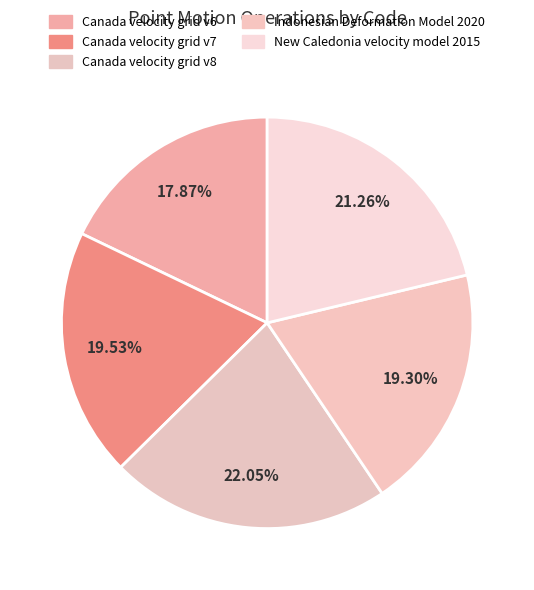

Count the number of slices in the pie.

5